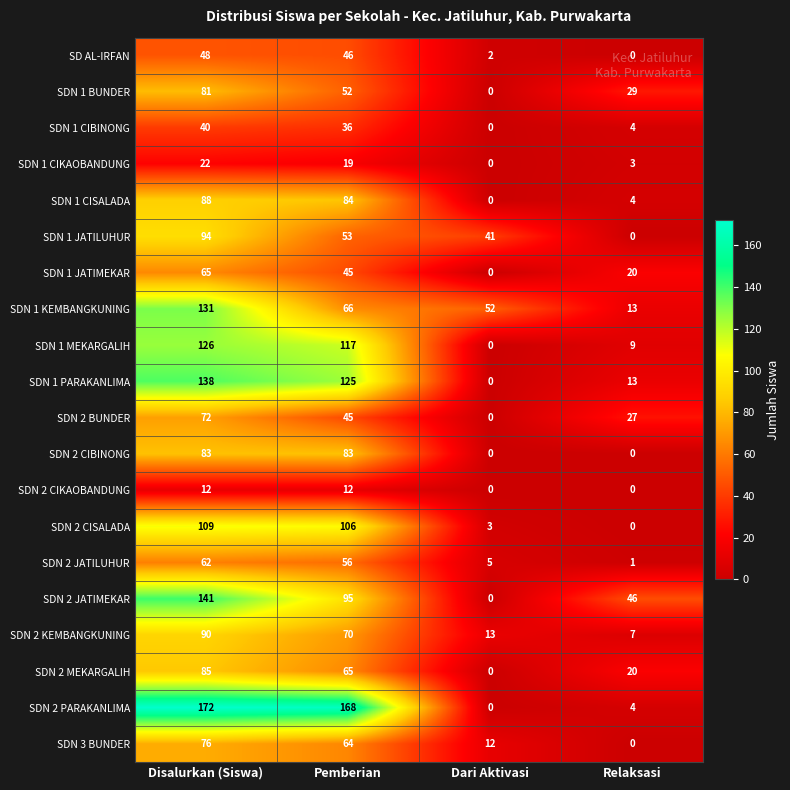

What is the total value across all series at Dari Aktivasi?

128